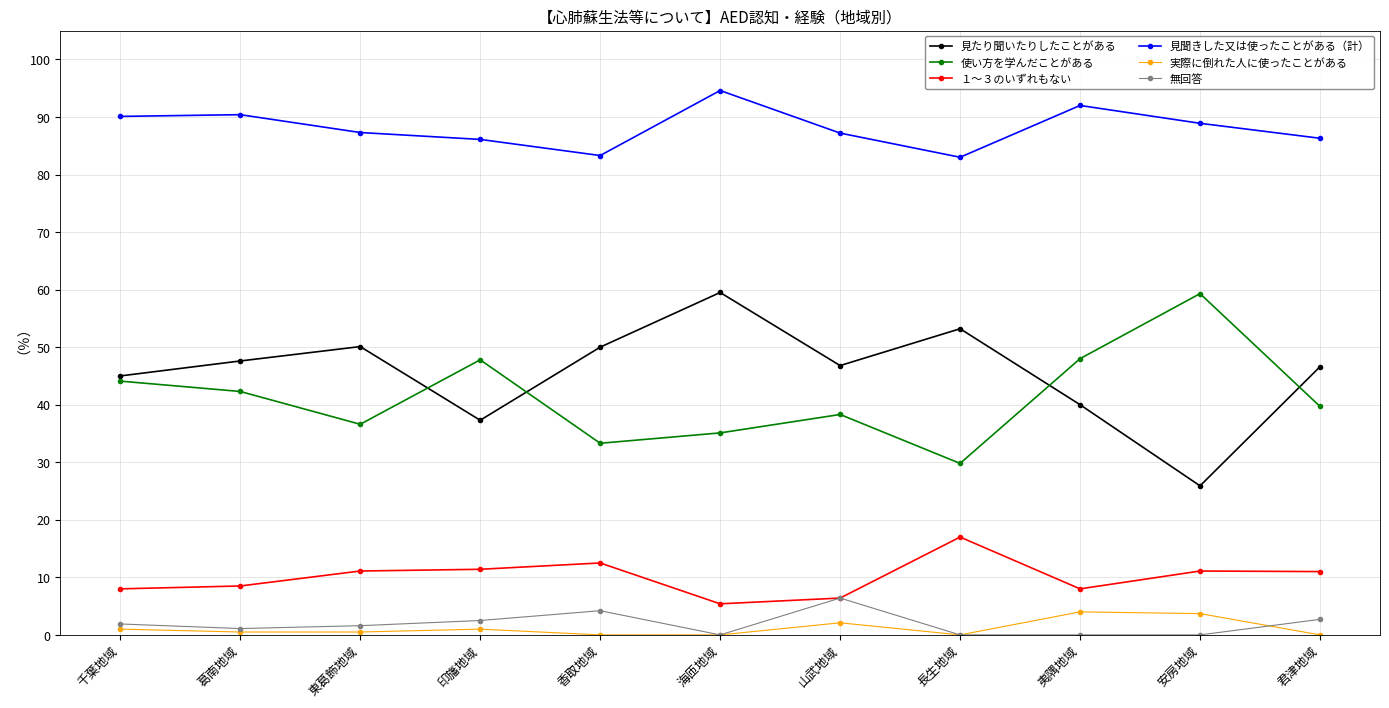

What is the difference between the 使い方を学んだことがある values at 東葛飾地域 and 君津地域?

3.1